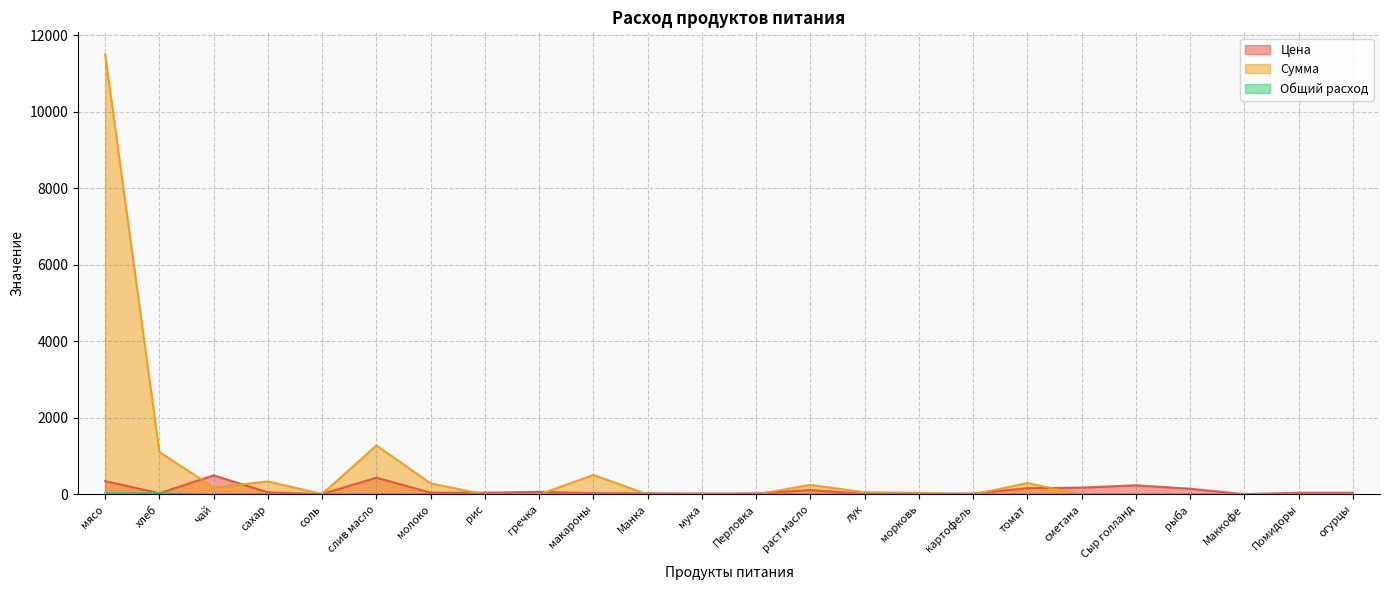

True or false: Общий расход and Сумма intersect in this chart.

False